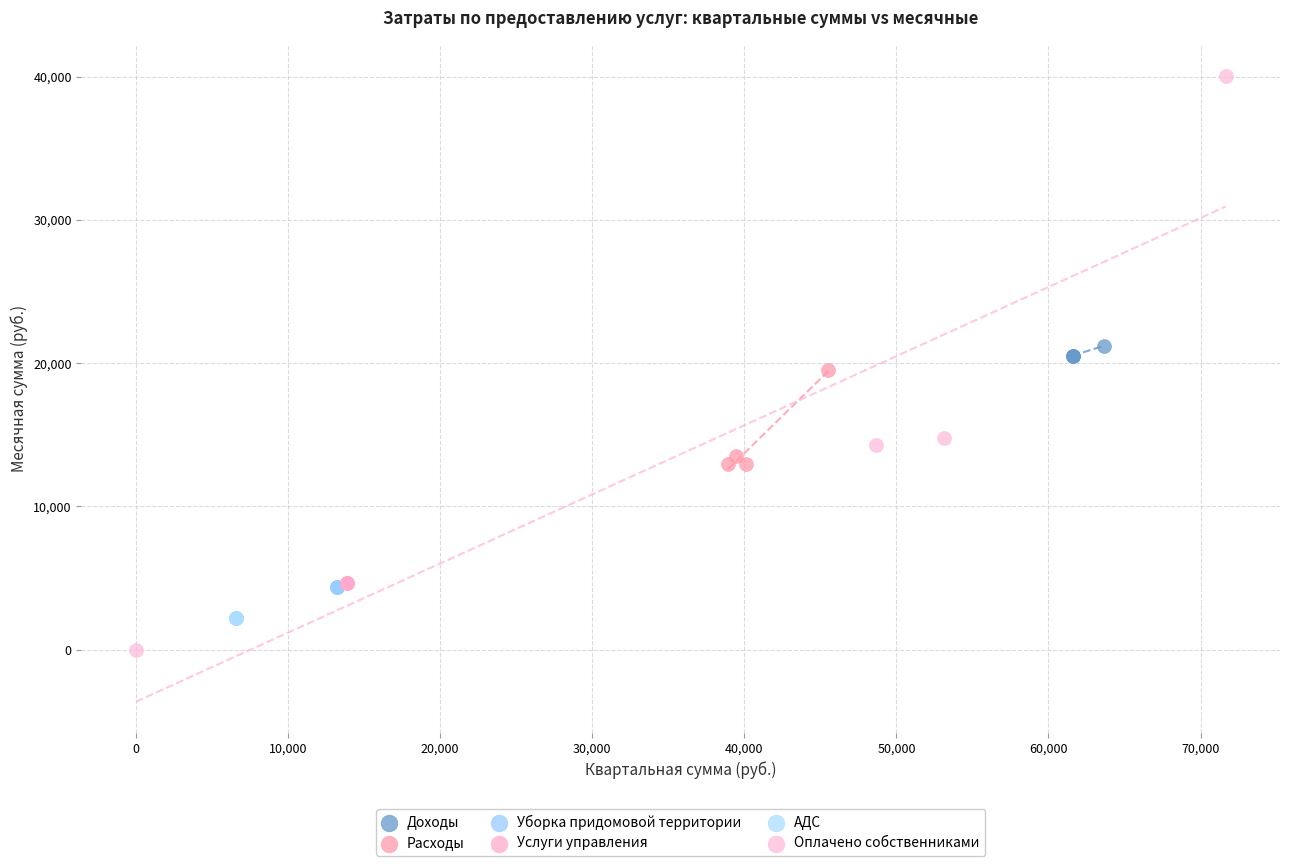

Which series reaches the minimum Y coordinate?

Оплачено собственниками